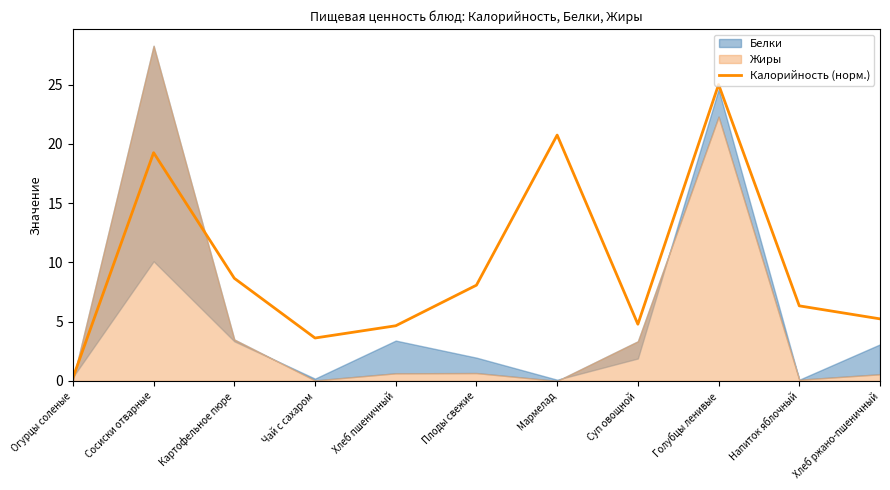

What is the label of the 4th point from the left?

Чай с сахаром